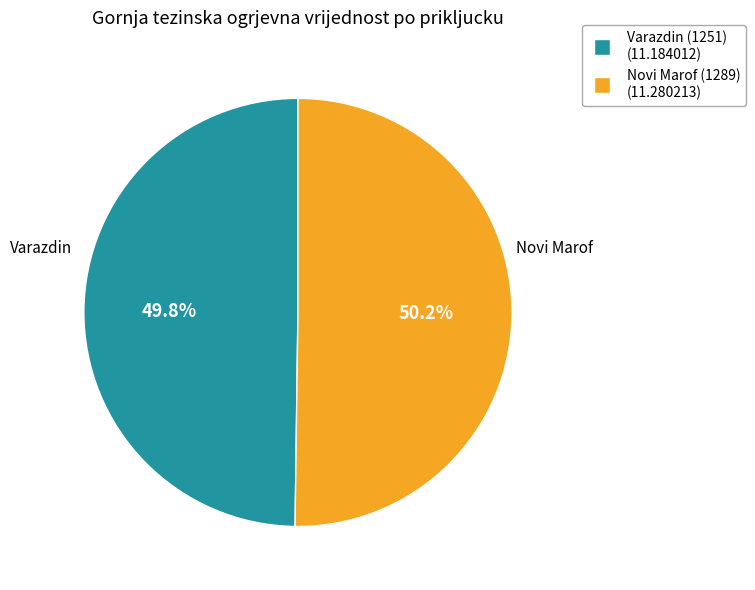

Is there any slice that represents more than half of the pie?

Yes